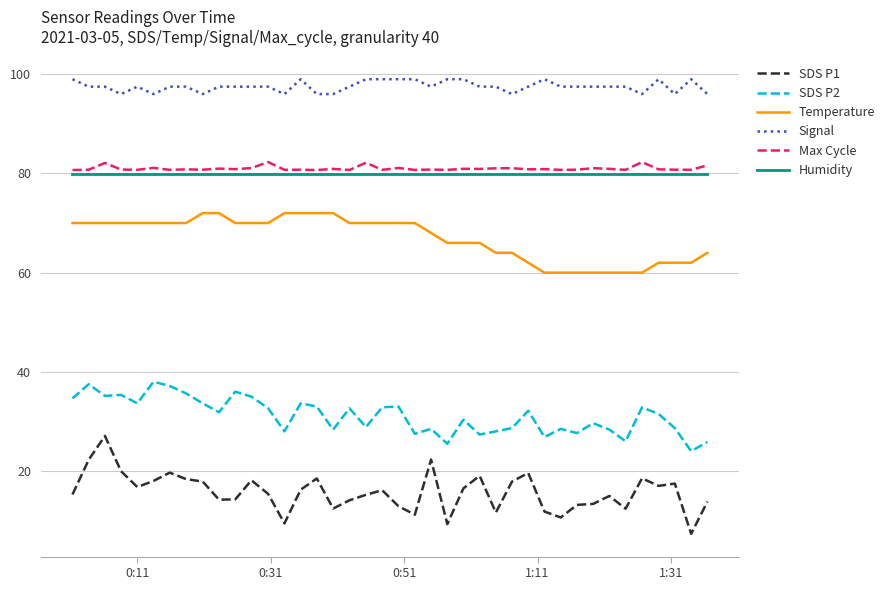

What is the minimum value shown in the chart?

7.3